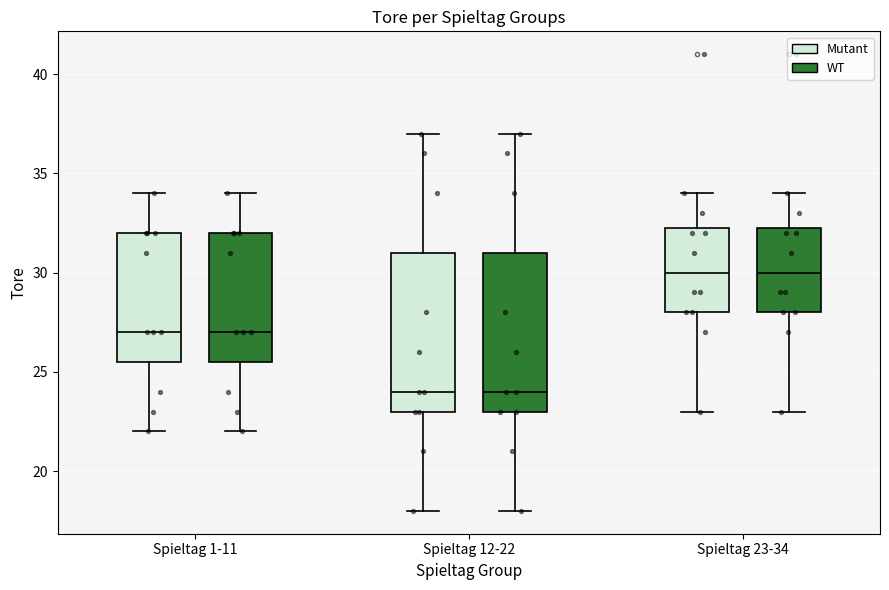

Reading left to right, transcribe this box plot: for each box, give where its median line is, the range the box spans, and where its two whiskers end, as read against the y-axis. The values are not printed on the chart, so give them approximately, as read against the axis.

Spieltag 1-11 (Mutant): median 27.0, box 25.5 to 32.0, whiskers 22.0 to 34.0
Spieltag 1-11 (WT): median 27.0, box 25.5 to 32.0, whiskers 22.0 to 34.0
Spieltag 12-22 (Mutant): median 24.0, box 23.0 to 31.0, whiskers 18.0 to 37.0
Spieltag 12-22 (WT): median 24.0, box 23.0 to 31.0, whiskers 18.0 to 37.0
Spieltag 23-34 (Mutant): median 30.0, box 28.0 to 32.5, whiskers 23.0 to 34.0
Spieltag 23-34 (WT): median 30.0, box 28.0 to 32.5, whiskers 23.0 to 34.0